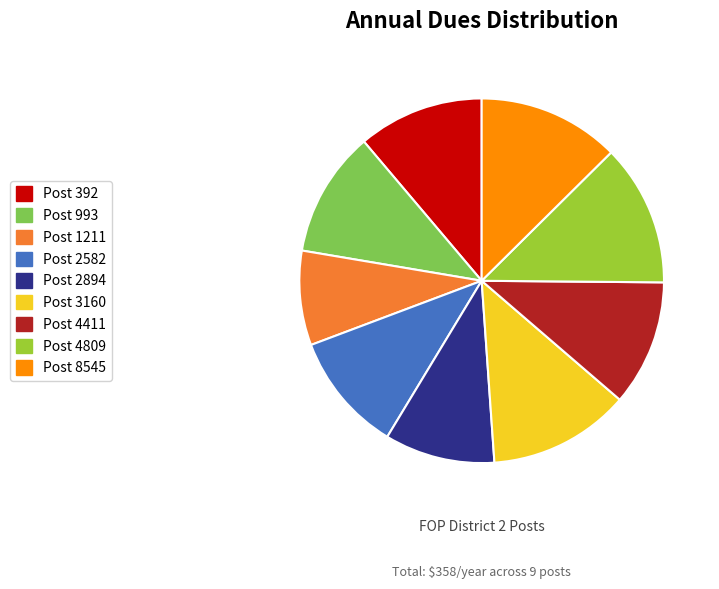

Is the sum of Post 2894 and Post 2582 greater than half?

No